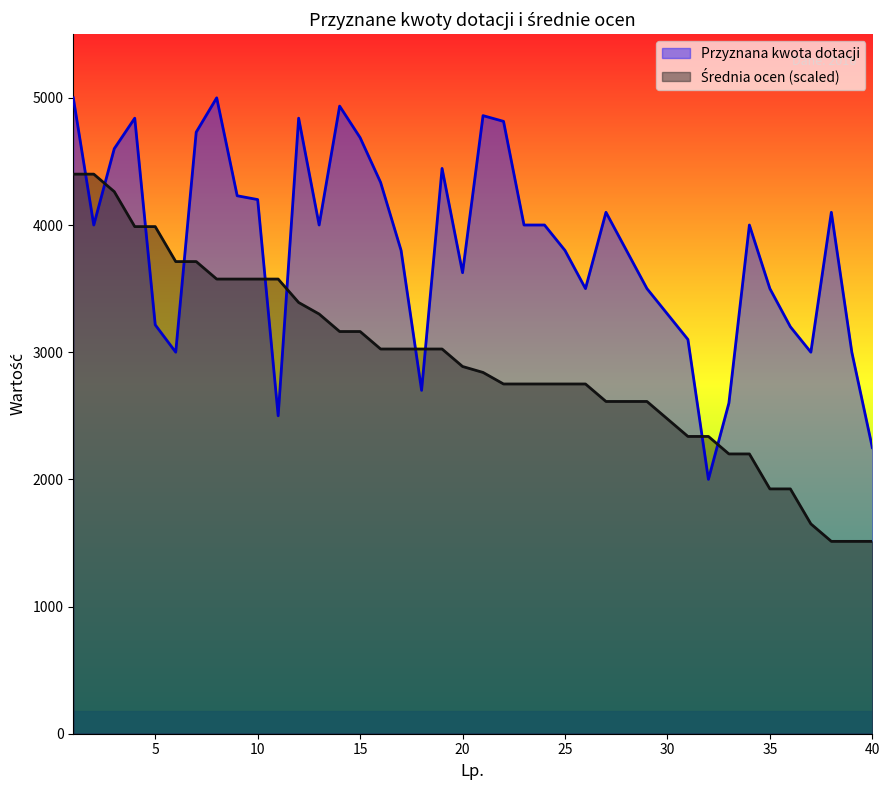

True or false: Przyznana kwota dotacji has more than 1 points higher than both neighbors.

True